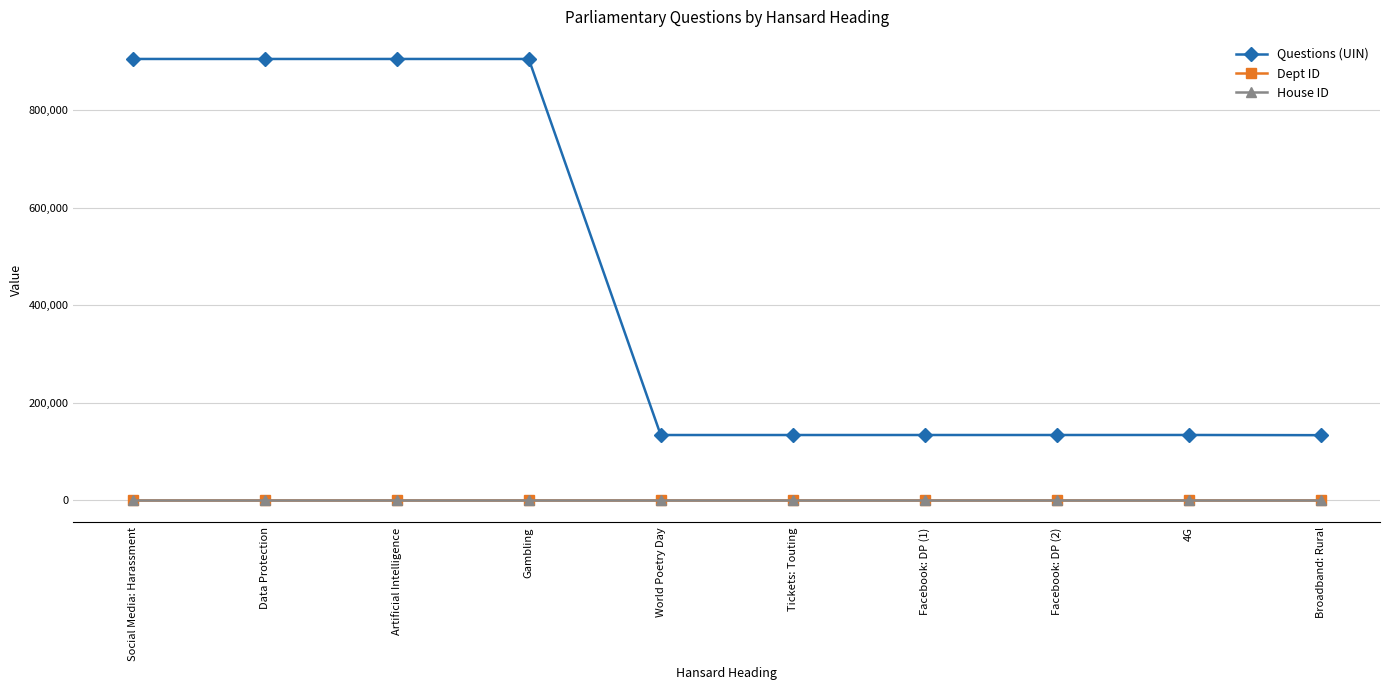

Between Social Media: Harassment and World Poetry Day, which series saw the biggest shift?

Questions (UIN)